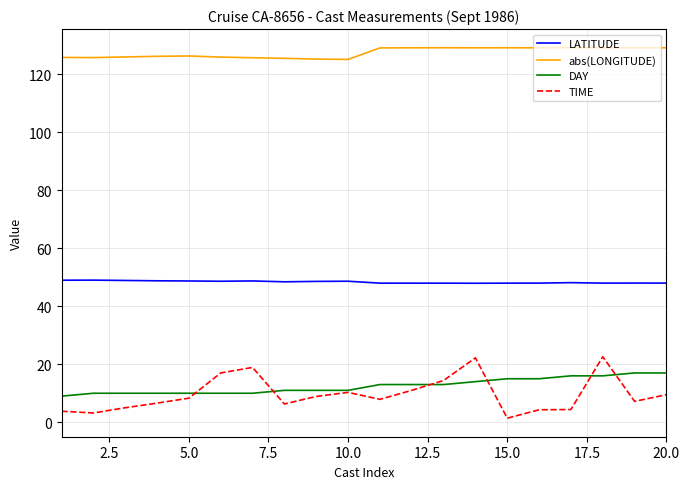

What is the lowest value of the abs(LONGITUDE) series?

125.1